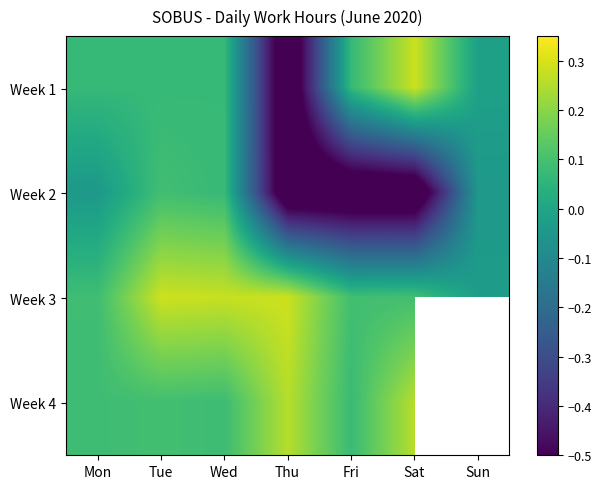

Between Mon and Fri, which is larger?

Mon